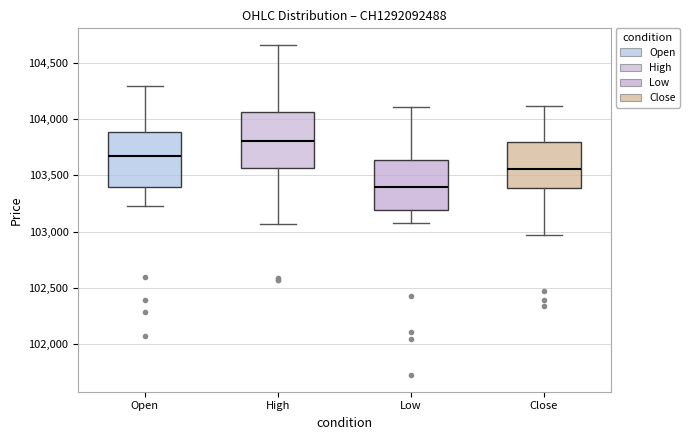

Reading left to right, transcribe this box plot: for each box, give where its median line is, the range the box spans, and where its two whiskers end, as read against the y-axis. The values are not printed on the chart, so give them approximately, as read against the axis.

Open: median 103700, box 103400 to 103900, whiskers 103250 to 104300
High: median 103800, box 103550 to 104050, whiskers 103050 to 104650
Low: median 103400, box 103200 to 103650, whiskers 103100 to 104100
Close: median 103550, box 103400 to 103800, whiskers 102950 to 104100